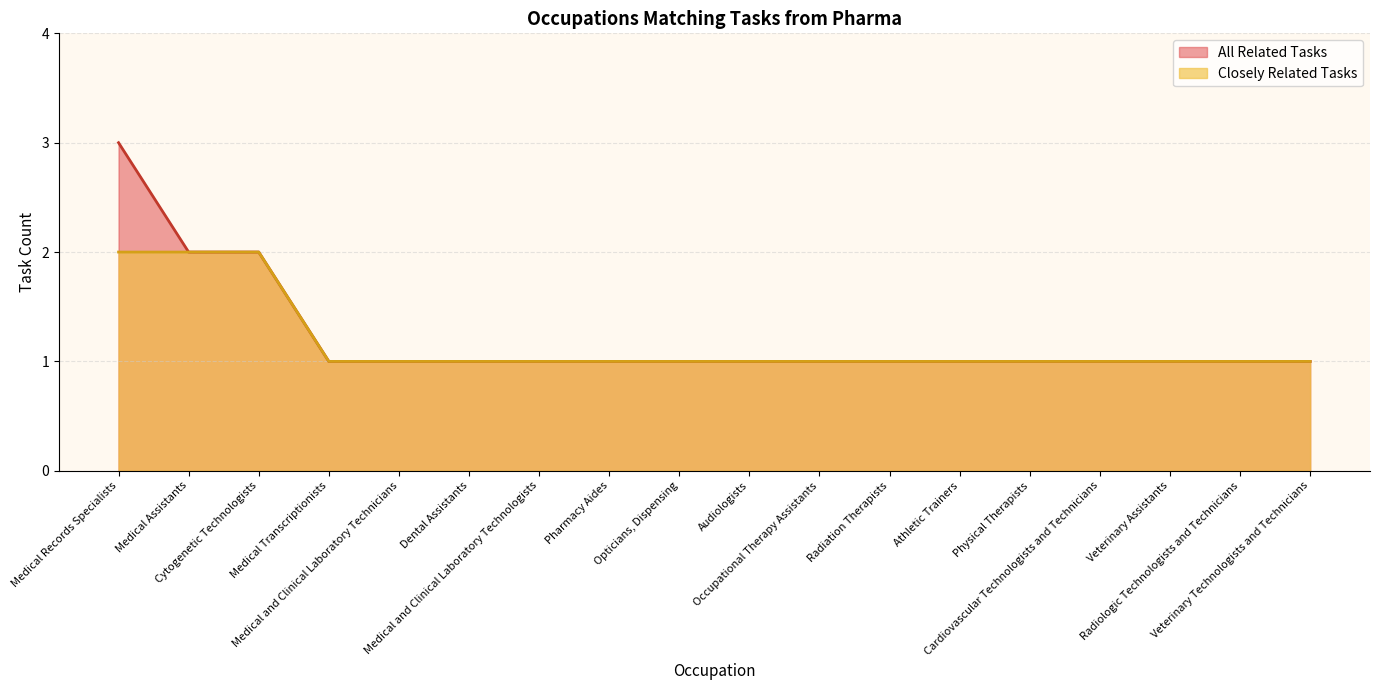

Which series has the largest total across all categories?

All Related Tasks